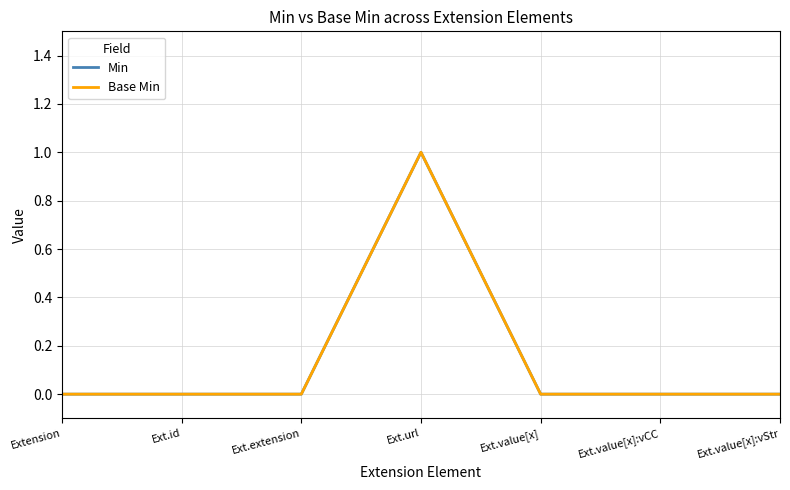

Does the chart display data point markers on the line(s)?

No